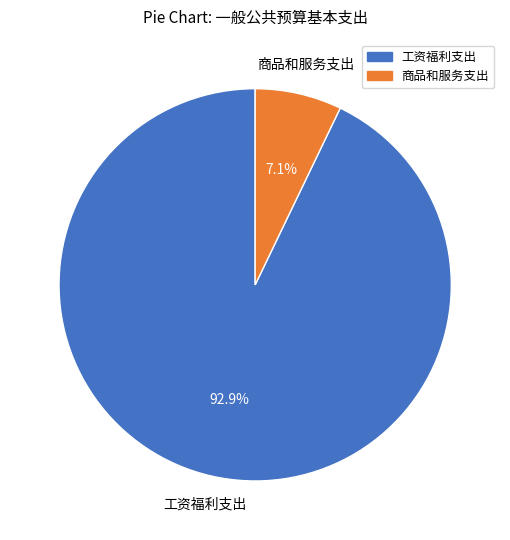

How much of the chart is everything except 商品和服务支出?

92.9%